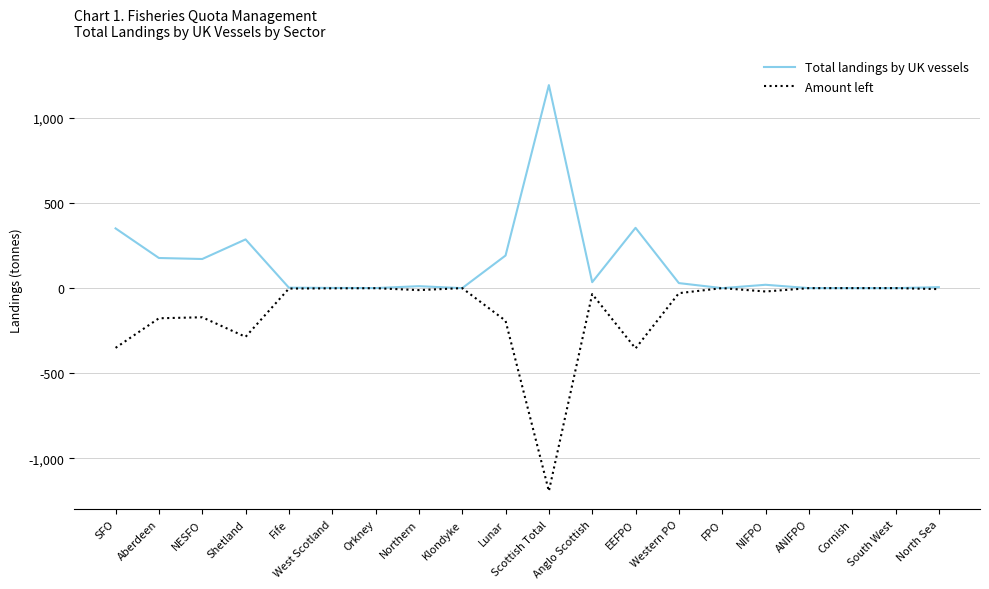

Which series has the largest total across all categories?

Total landings by UK vessels